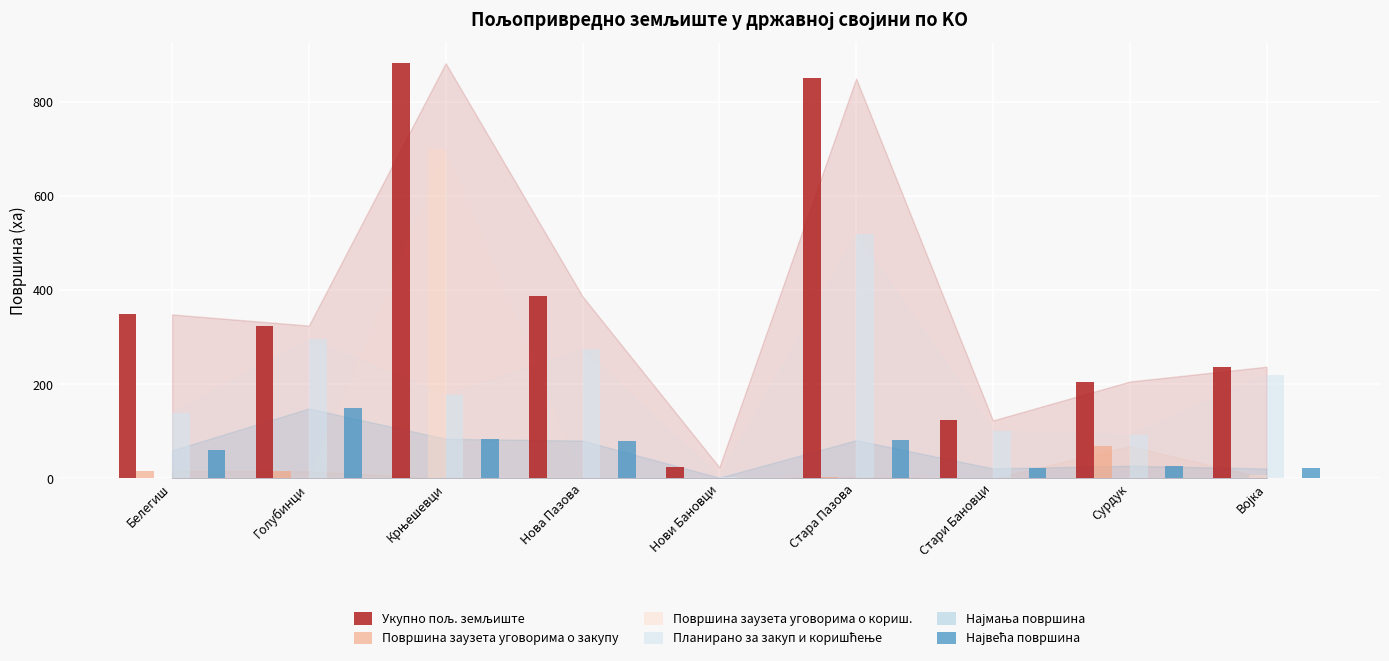

Which category has the highest value in the Површина заузета уговорима о закупу series?

Сурдук